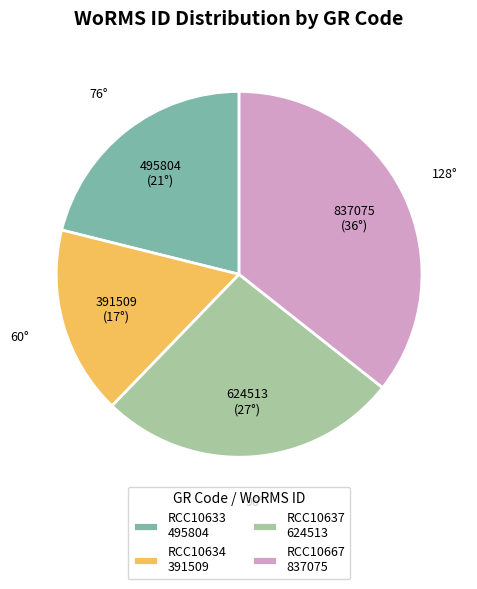

Count the number of slices in the pie.

4